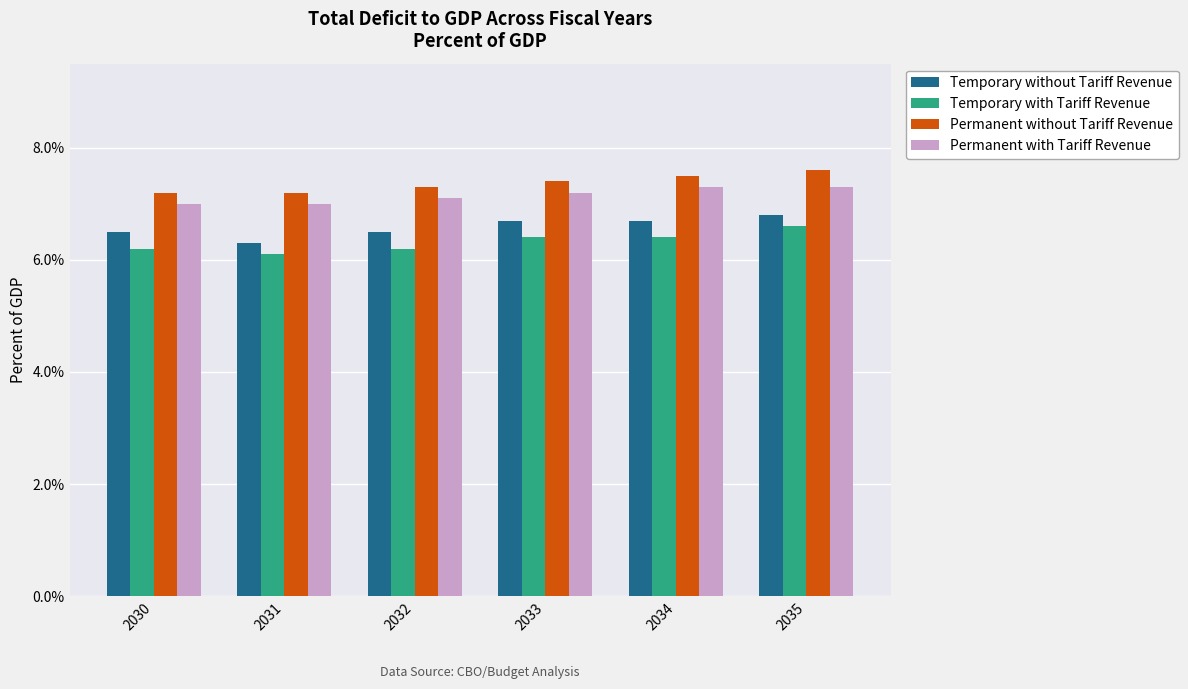

Is it true that Temporary without Tariff Revenue equals 10.6 at 2034?

False